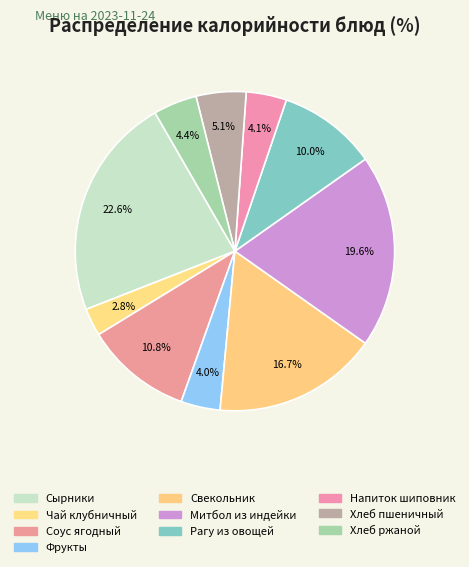

How many slices are in this pie chart?

10